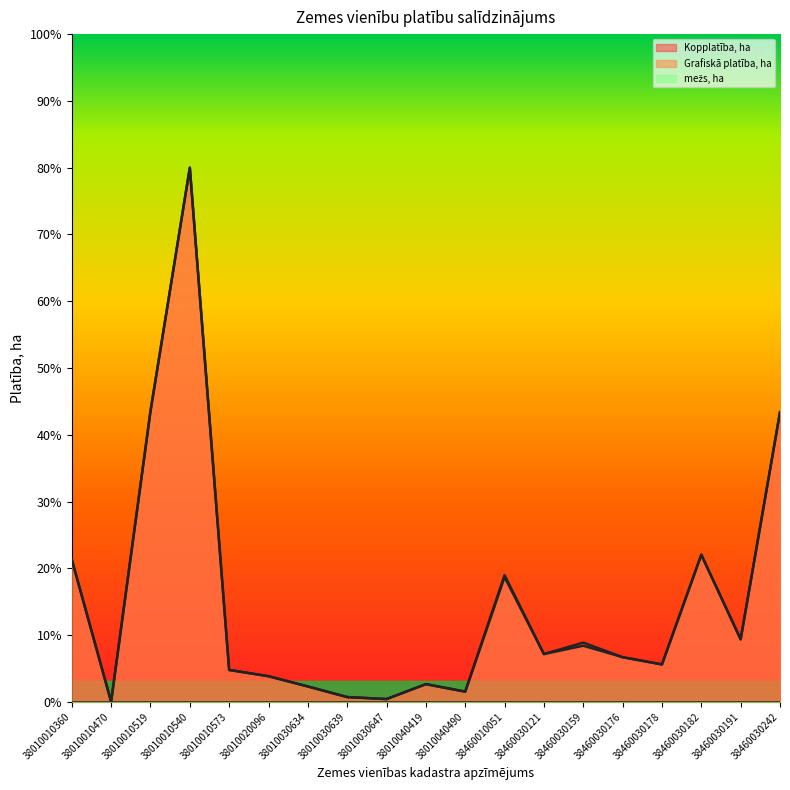

What is the average value of the Grafiskā platība, ha series?

0.2